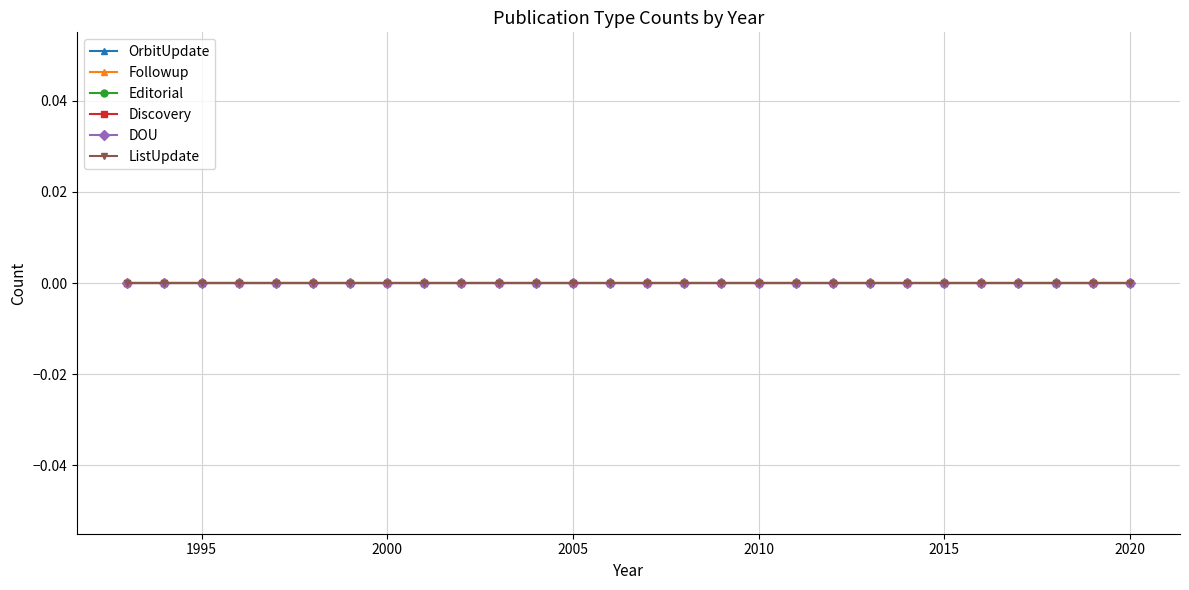

True or false: OrbitUpdate and Discovery intersect in this chart.

False